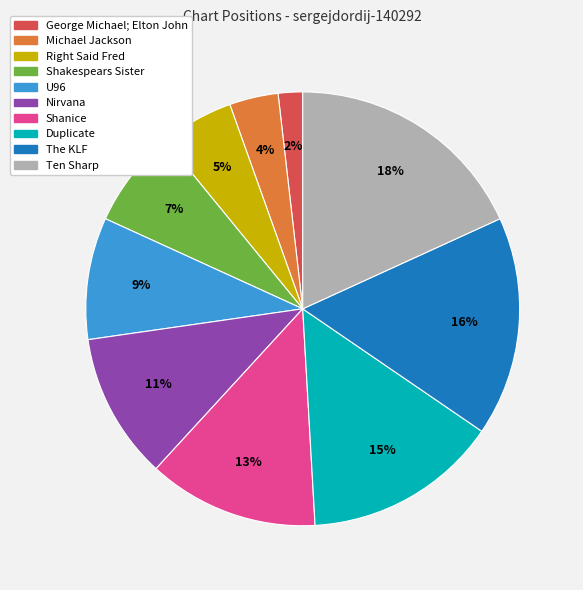

Is Shanice the majority of the pie?

No